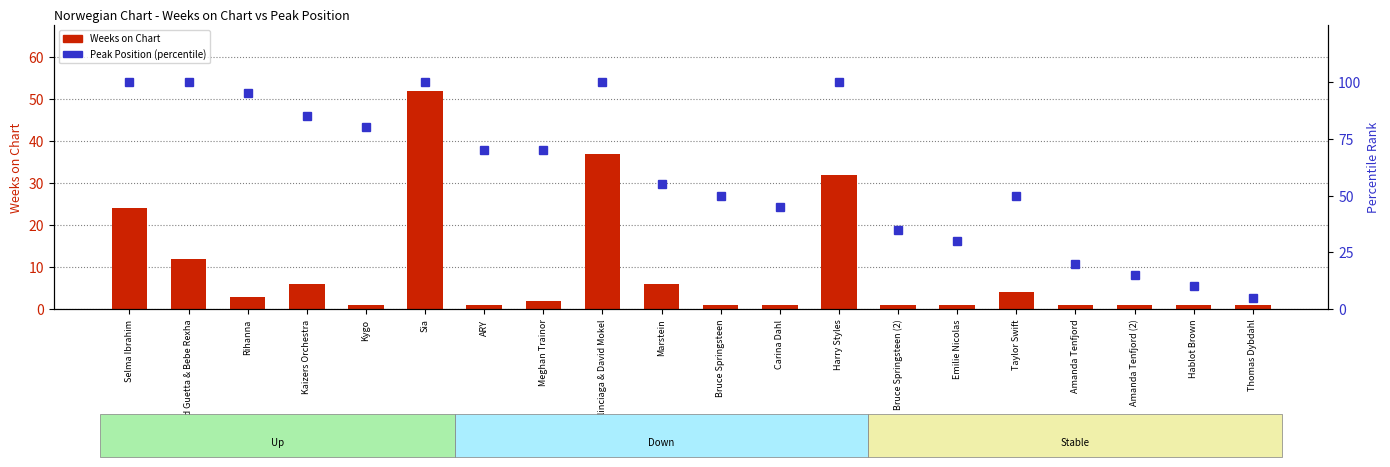

Which series changed the most between David Guetta & Bebe Rexha and ARY?

Peak Position (percentile)